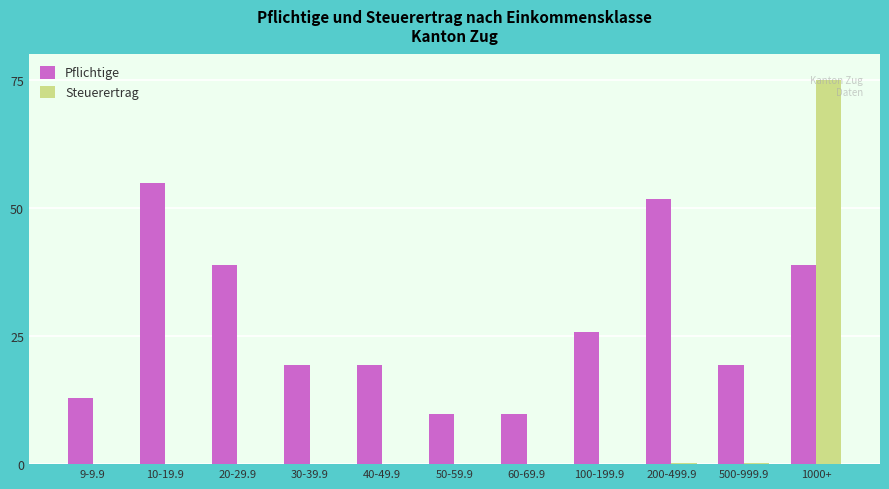

Is the value of Steuerertrag at 200-499.9 greater than the value of Pflichtige at 60-69.9?

No